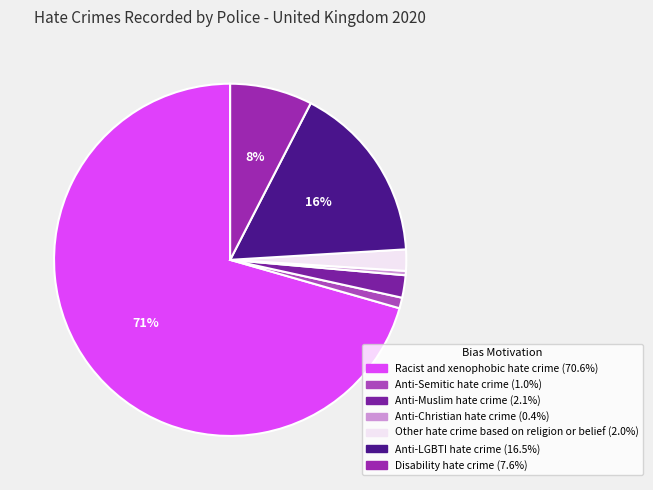

How many slices are in this pie chart?

7